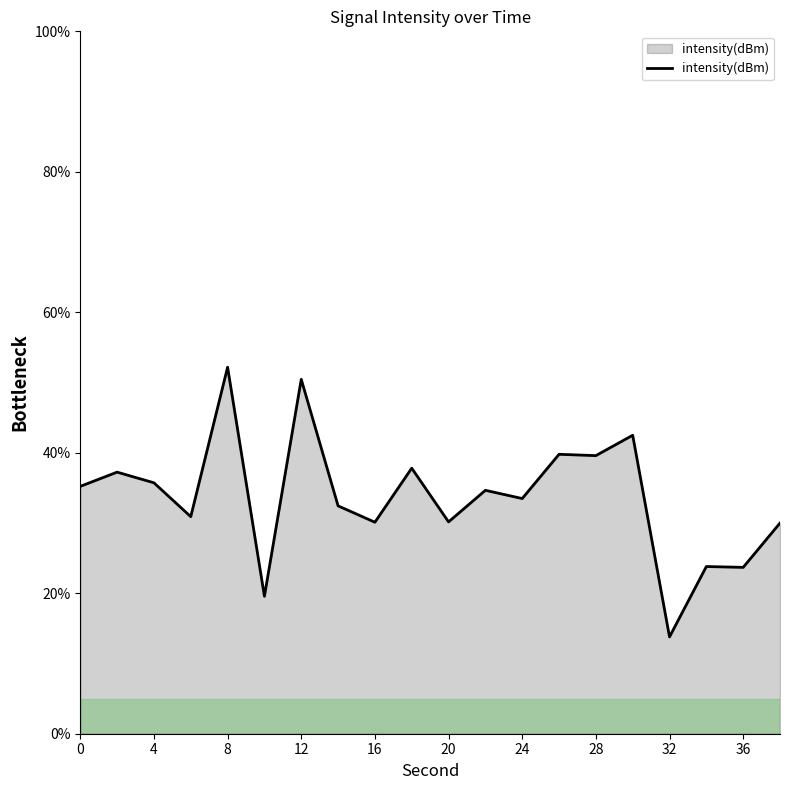

What is the minimum value shown in the chart?

13.8